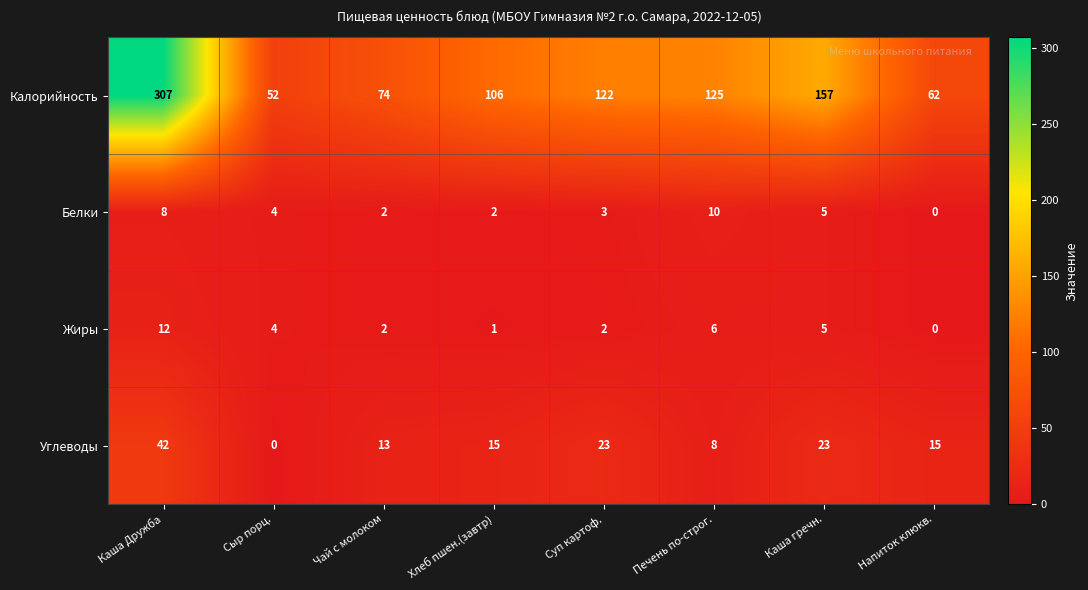

Rank the series by their maximum value, from highest to lowest.

Калорийность, Углеводы, Жиры, Белки